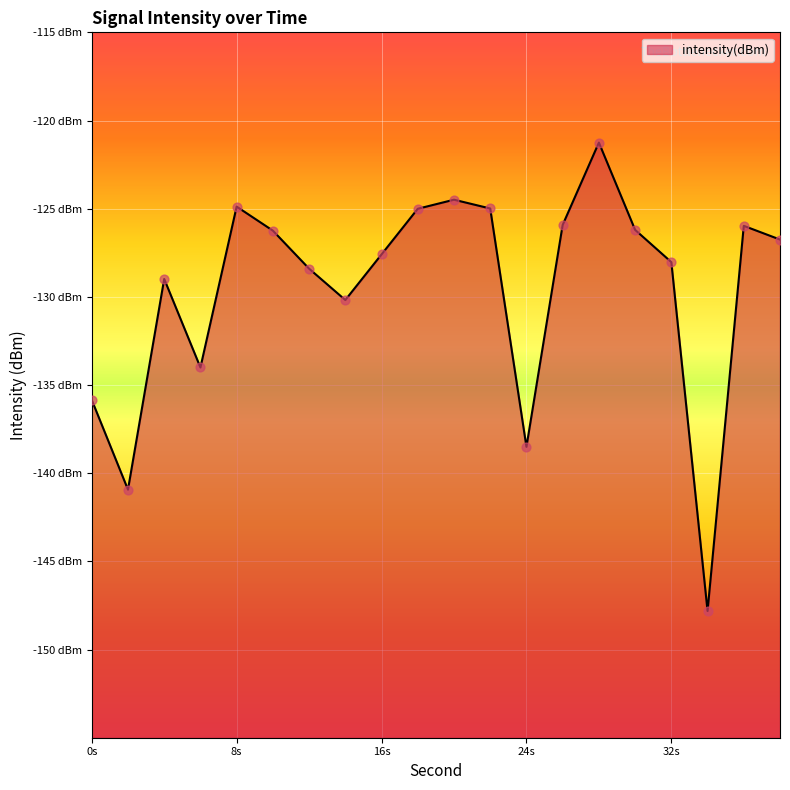

Which has a higher value, 20 or 12?

20